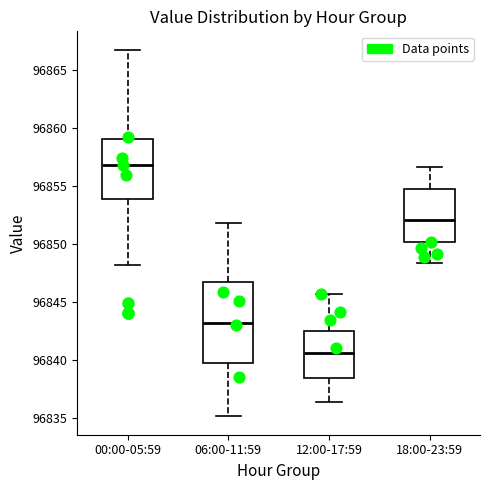

Which box has the lowest median line?

12:00-17:59